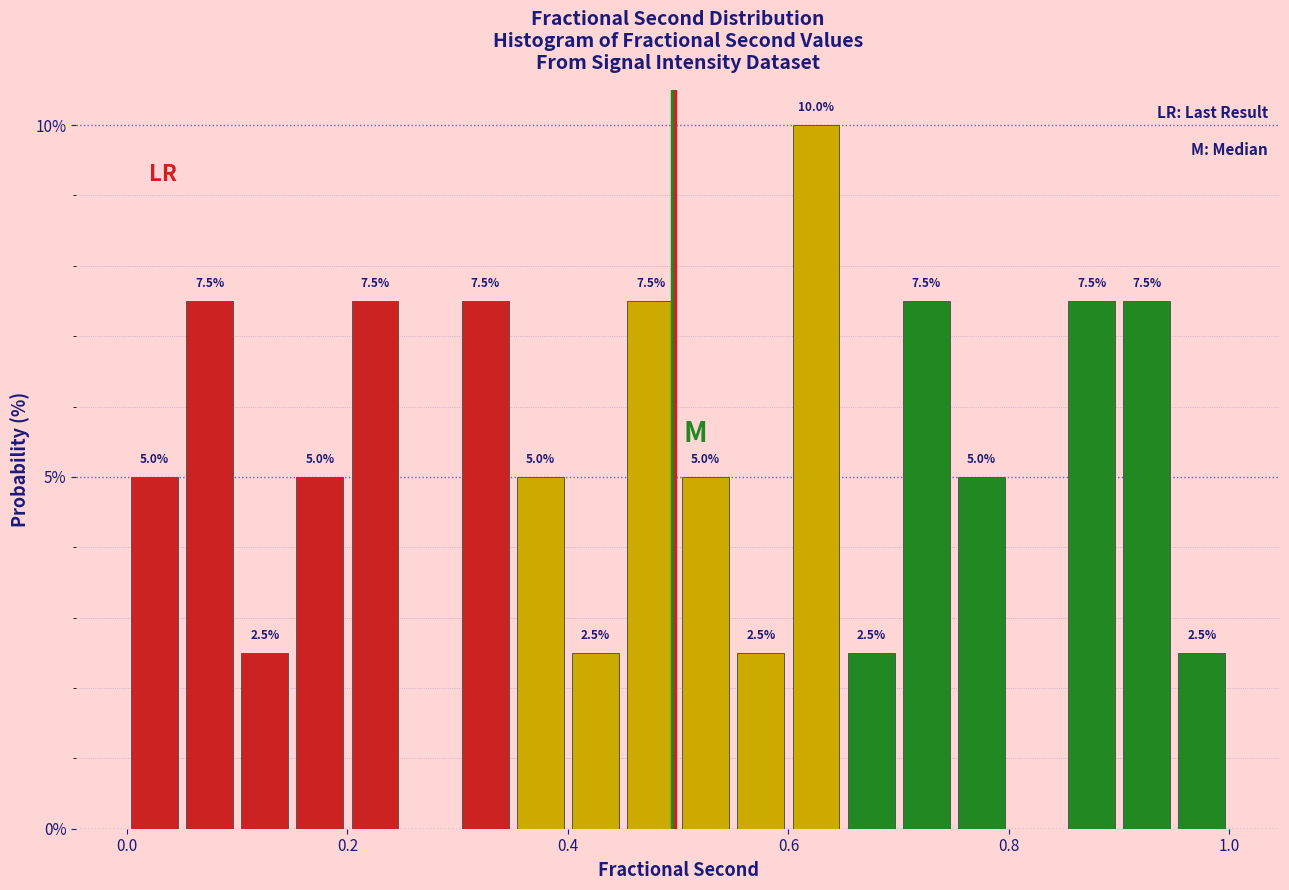

Read against the x-axis, roughly where is the centre of the tallest bar?

0.62